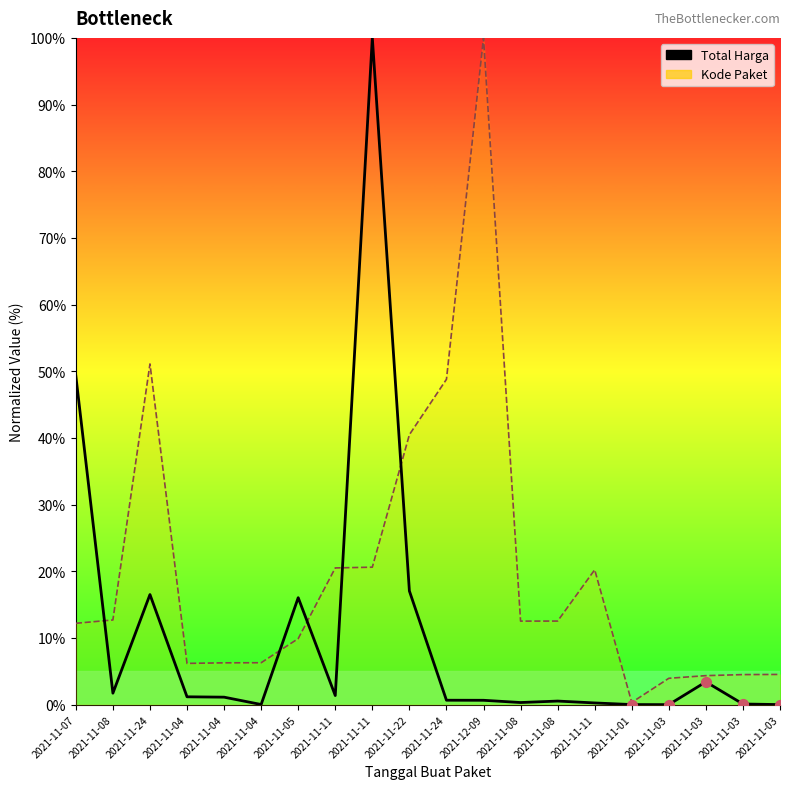

Which series contains the lowest Y value?

Total Harga